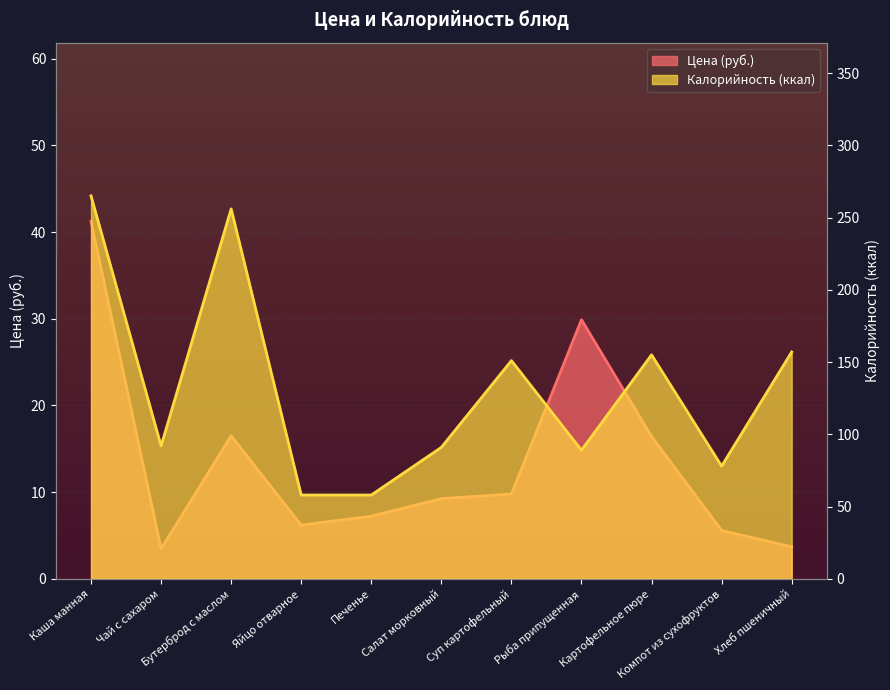

What is the spread (max minus min) of values at Бутерброд с маслом?

239.5